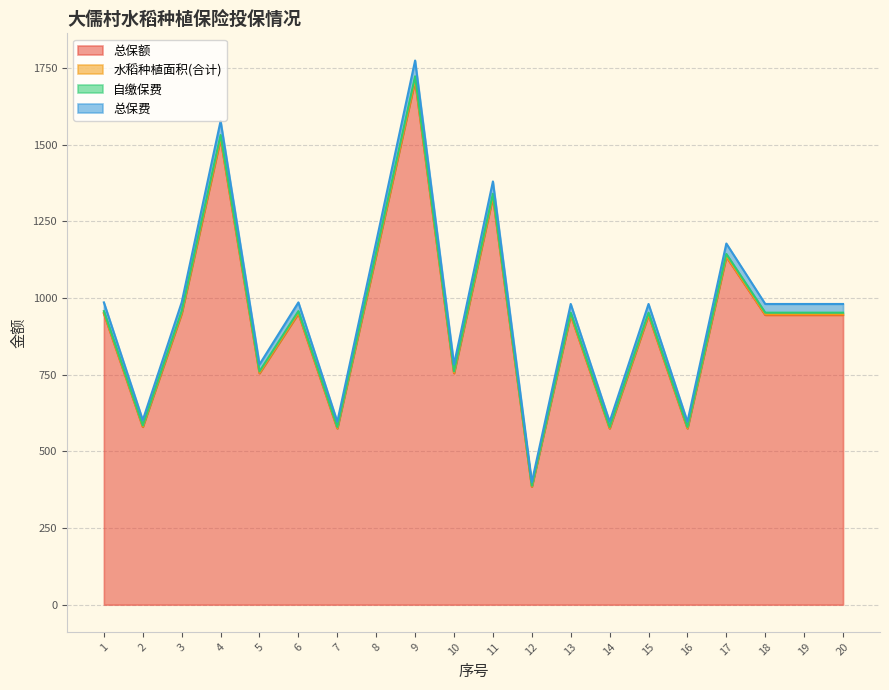

Rank the categories by 总保费 value from highest to lowest.

9, 4, 11, 8, 17, 1, 3, 6, 13, 15, 18, 19, 20, 5, 10, 2, 7, 14, 16, 12